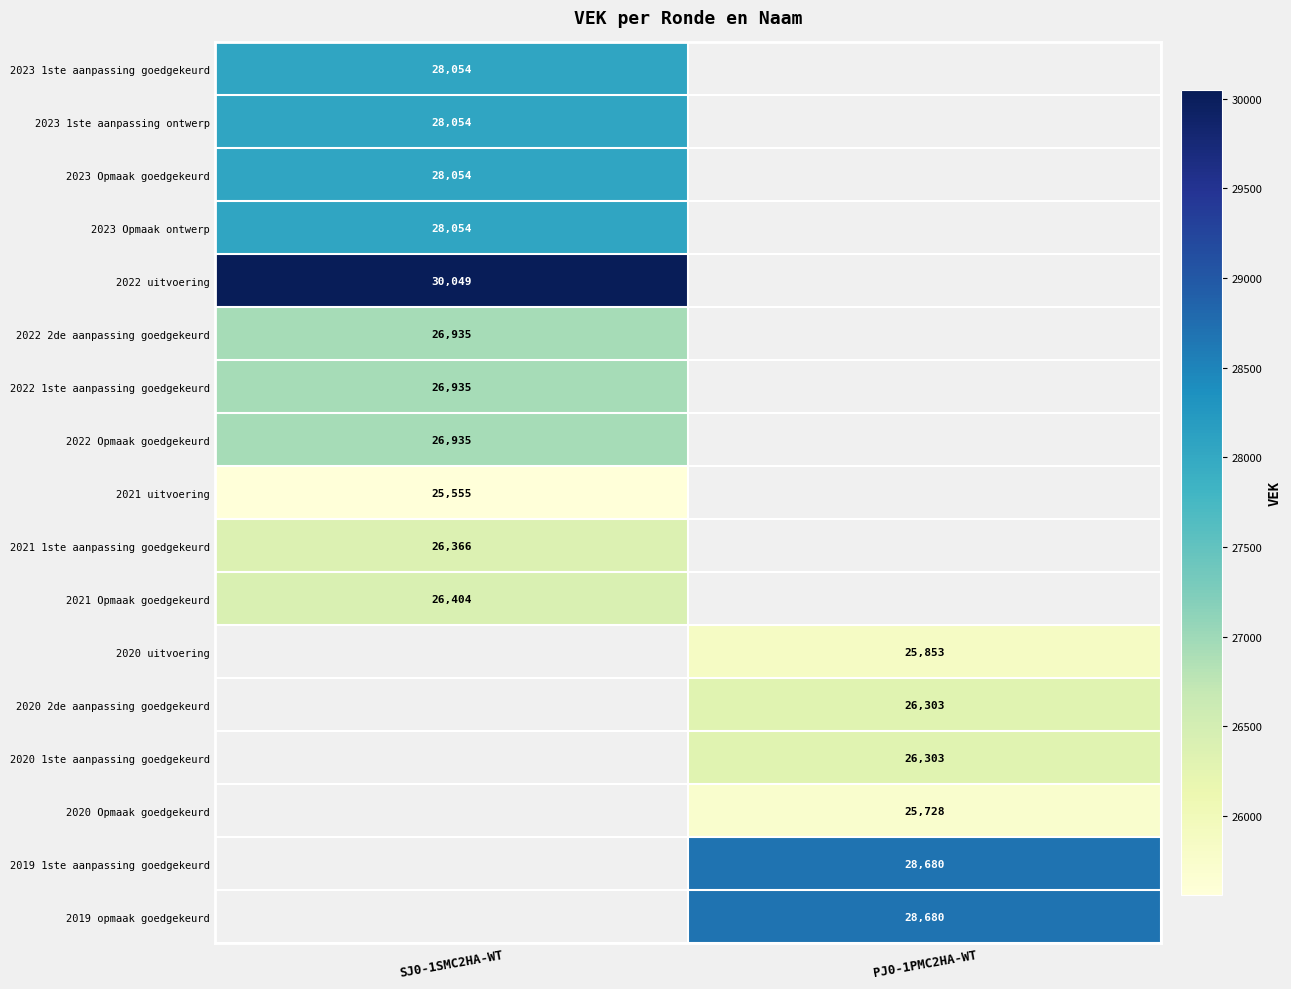

The 2019 1ste aanpassing goedgekeurd series shows 28680 at PJ0-1PMC2HA-WT. True or false?

True